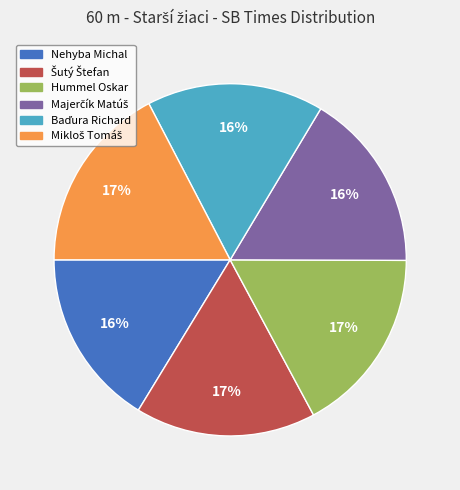

To the nearest percent, what portion does Hummel Oskar represent?

17%